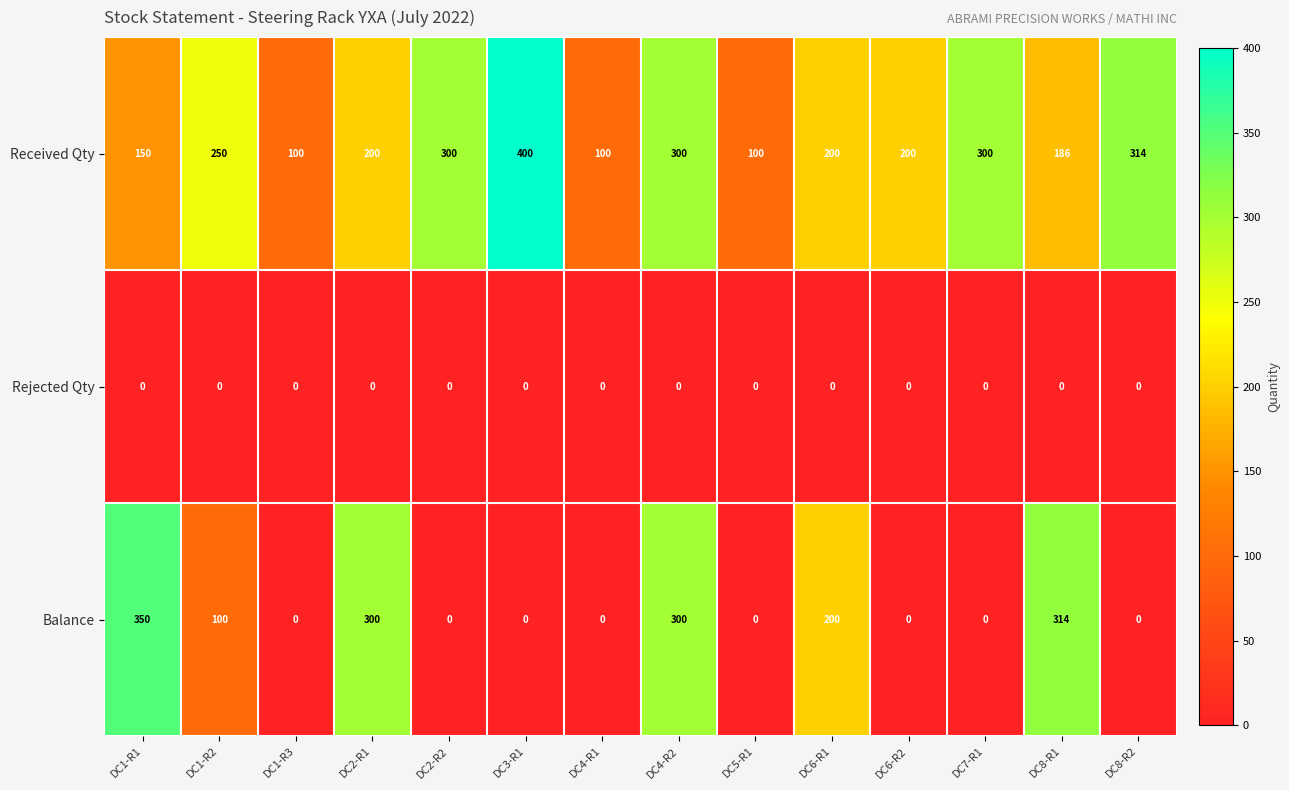

Rank the series by their maximum value, from highest to lowest.

Received Qty, Balance, Rejected Qty